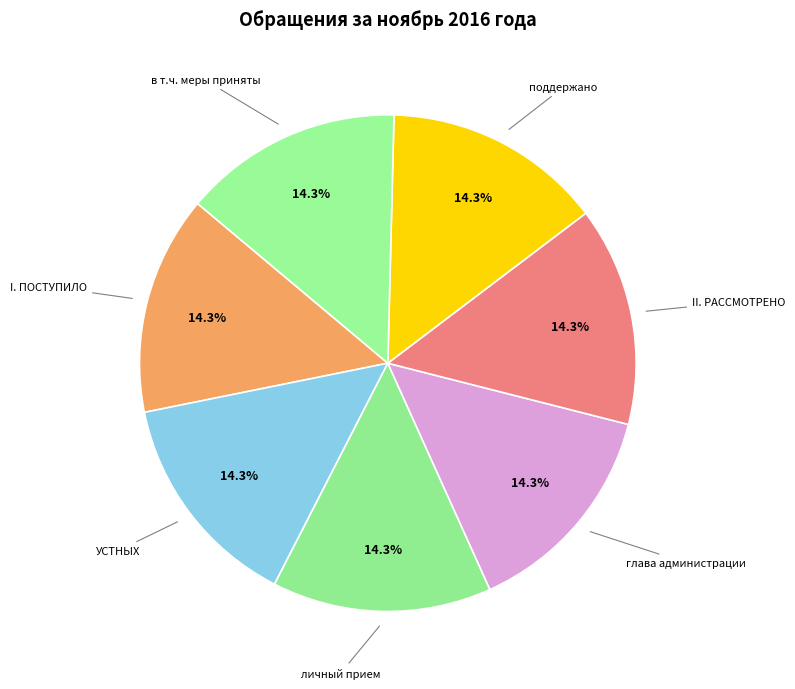

Approximately how many times larger is the value at глава администрации compared to II. РАССМОТРЕНО?

1.0